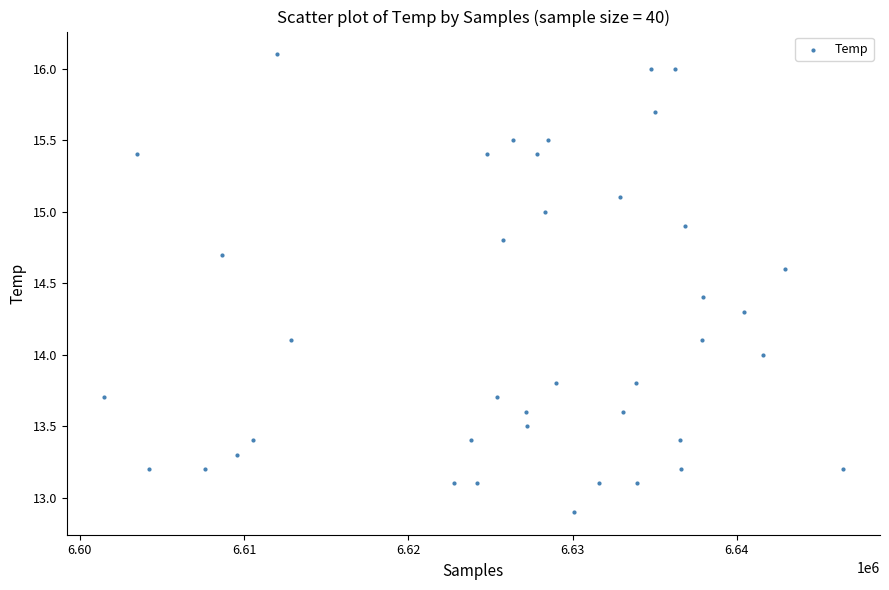

What is the range of X values (max minus min)?

45022.0